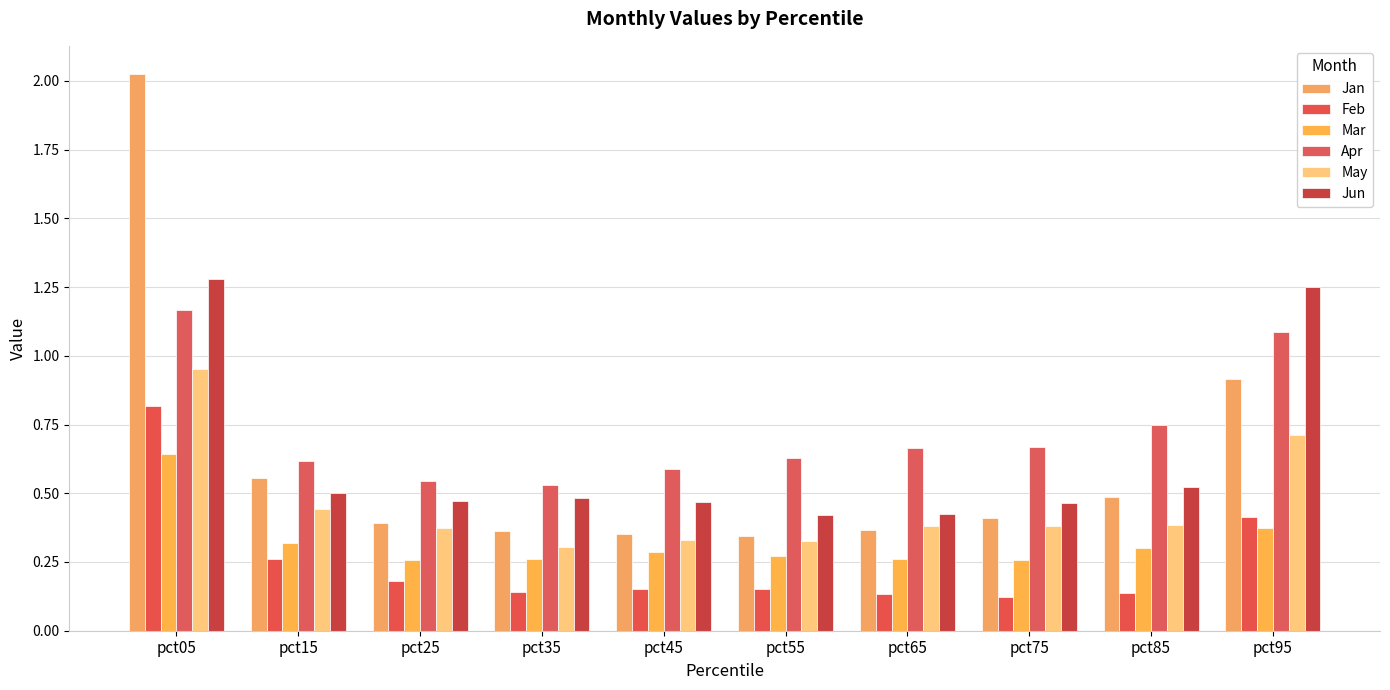

List the labels in order of Apr value, largest first.

pct05, pct95, pct85, pct75, pct65, pct55, pct15, pct45, pct25, pct35